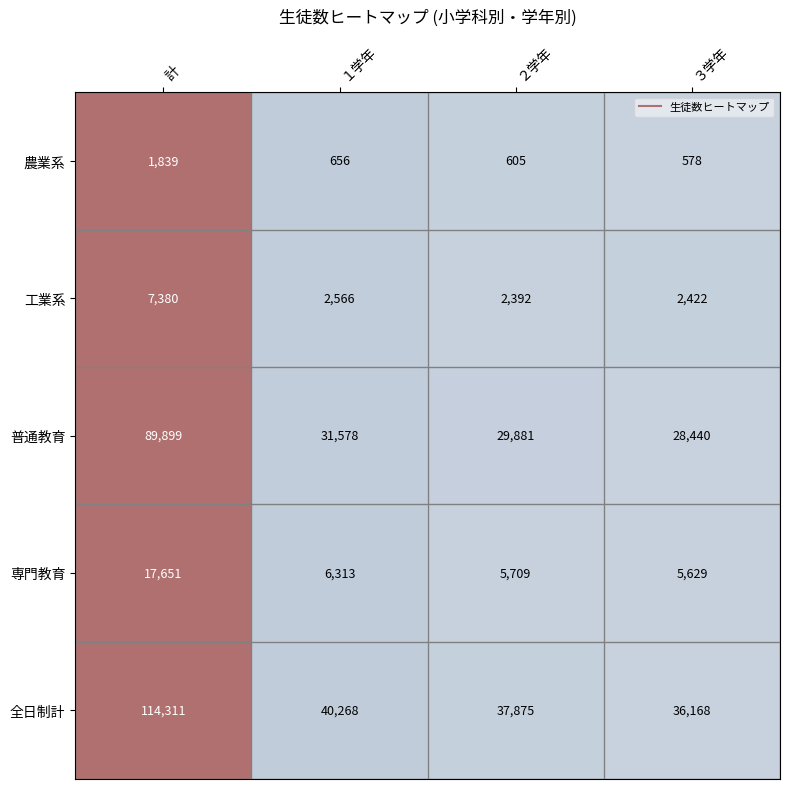

Reading left to right, transcribe all the data shown in this chart.

農業系: 計=1839	１学年=656	２学年=605	３学年=578
工業系: 計=7380	１学年=2566	２学年=2392	３学年=2422
普通教育: 計=89899	１学年=31578	２学年=29881	３学年=28440
専門教育: 計=17651	１学年=6313	２学年=5709	３学年=5629
全日制計: 計=114311	１学年=40268	２学年=37875	３学年=36168